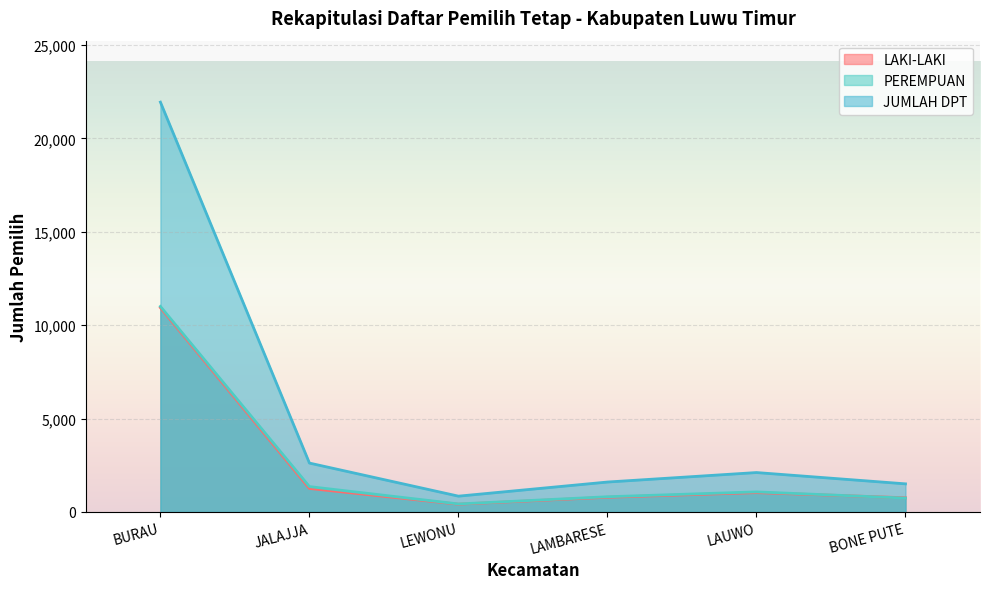

What is the value of the JUMLAH DPT point at the 3rd from the left?

847